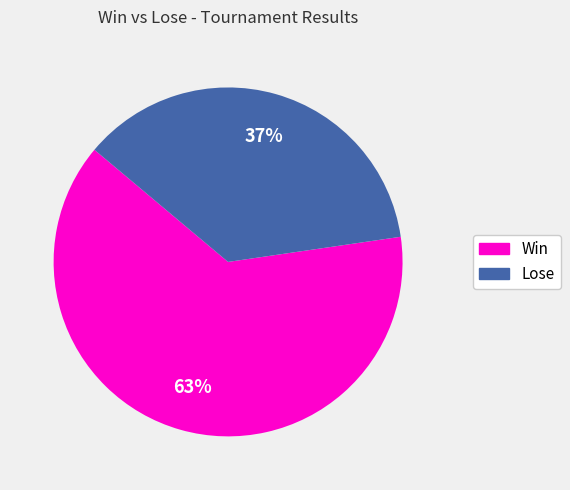

How many segments does this pie chart have?

2